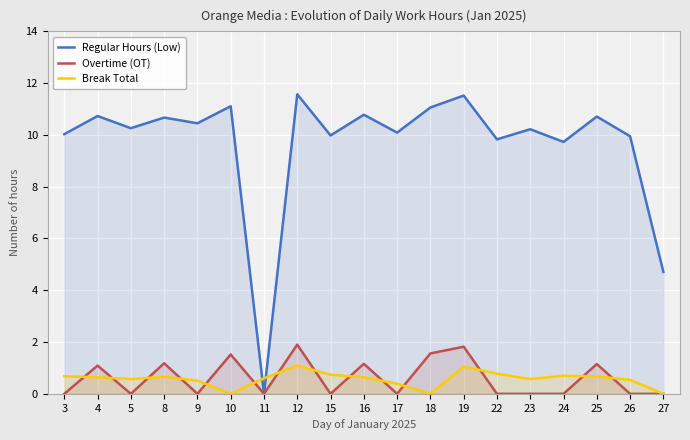

True or false: Break Total has a value of 0.6 at 23.

True